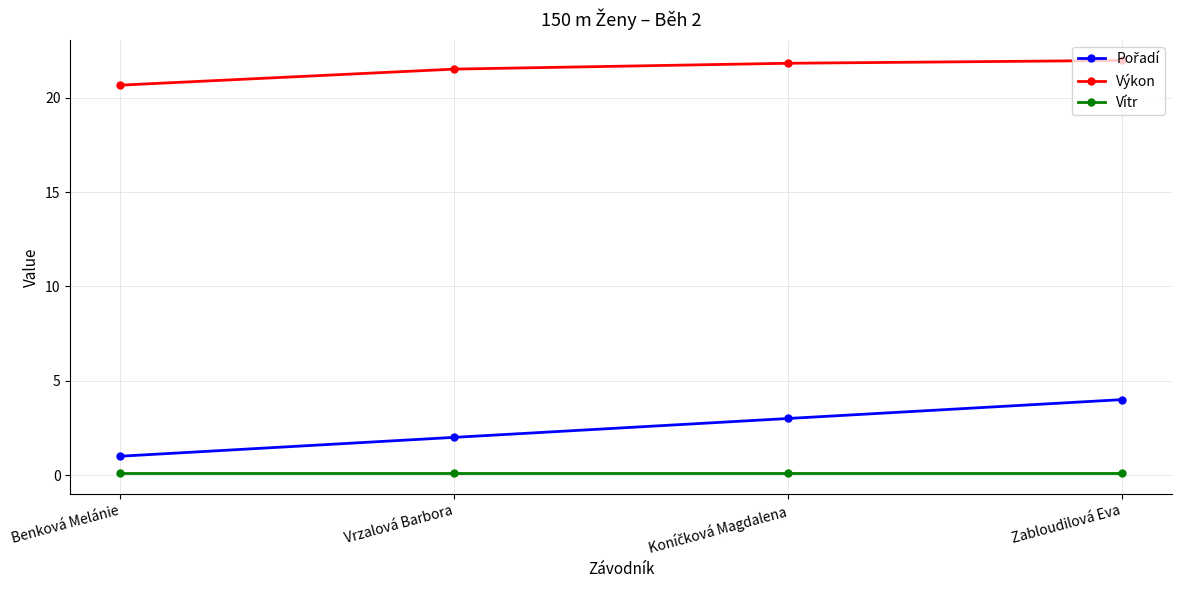

True or false: Vítr and Výkon intersect in this chart.

False